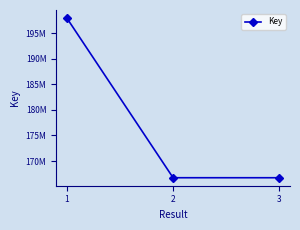

Does the chart have visible grid lines?

No